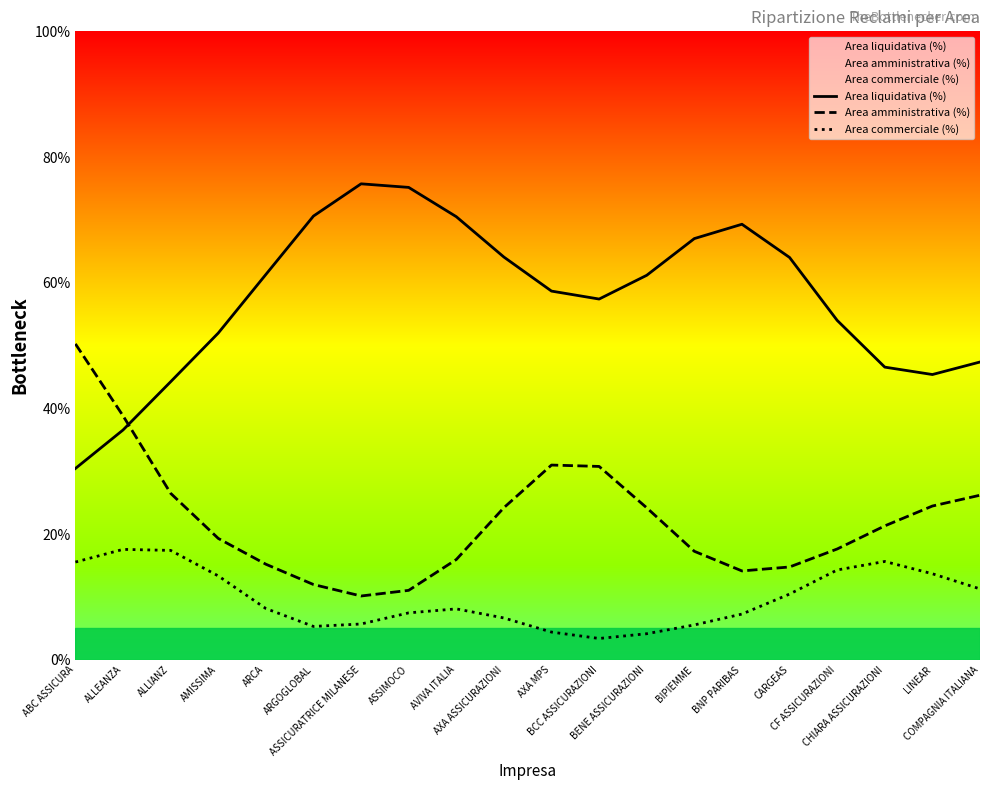

At which label does Area amministrativa (%) reach its minimum?

ASSICURATRICE MILANESE